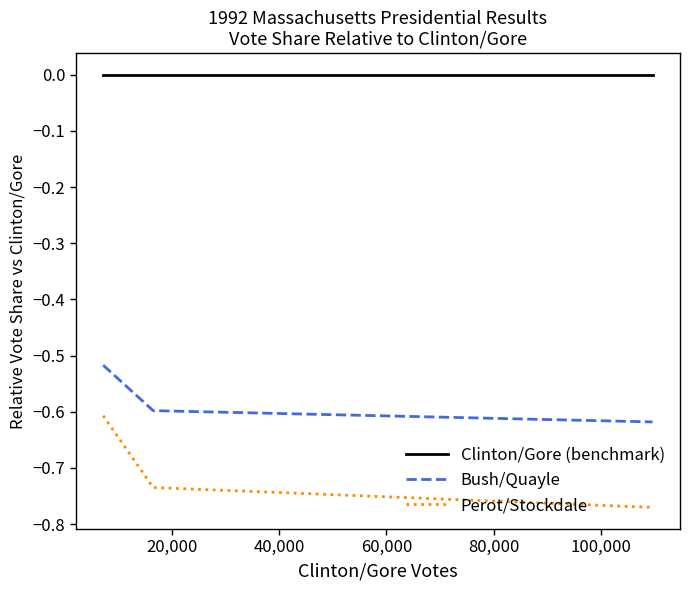

What is the sum of all Bush/Quayle values?

-1.7